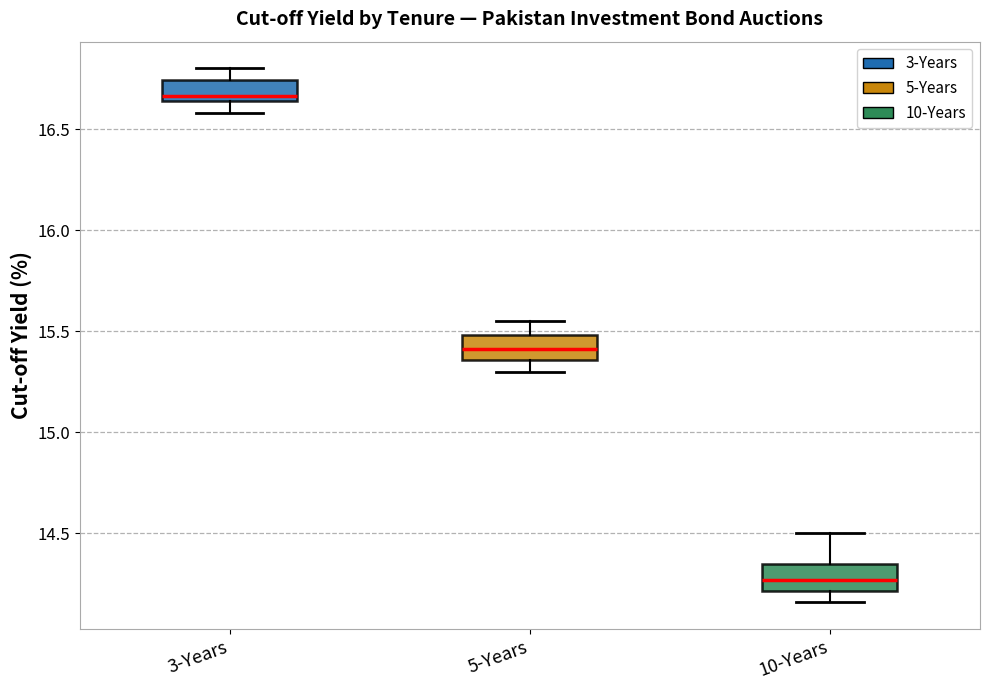

Reading left to right, transcribe this box plot: for each box, give where its median line is, the range the box spans, and where its two whiskers end, as read against the y-axis. The values are not printed on the chart, so give them approximately, as read against the axis.

3-Years: median 16.65 (just above the box's lower edge), box 16.65 to 16.75, whiskers 16.60 to 16.80
5-Years: median 15.40, box 15.35 to 15.50, whiskers 15.30 to 15.55
10-Years: median 14.25, box 14.20 to 14.35, whiskers 14.15 to 14.50